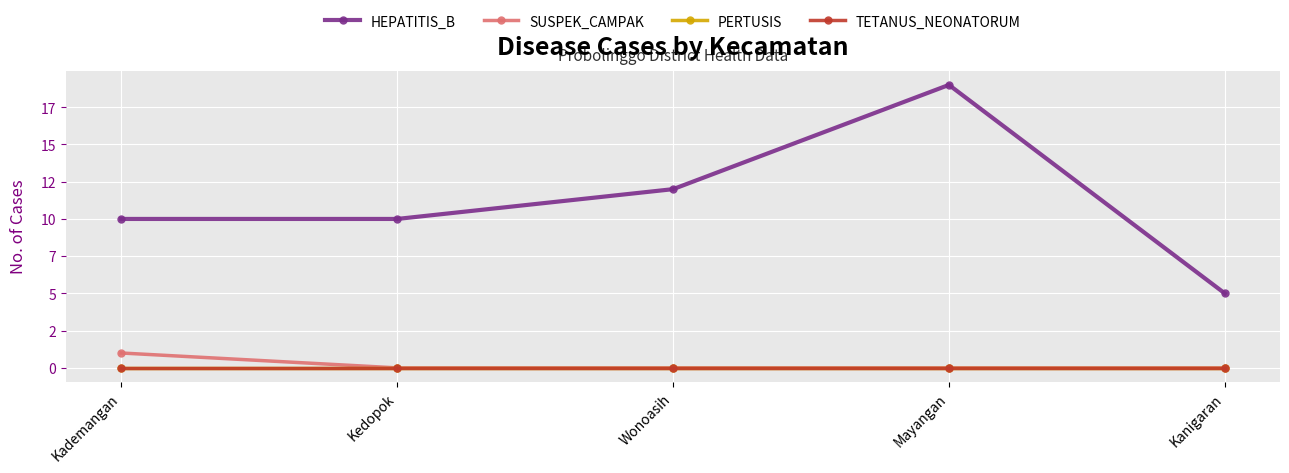

Which category has the highest value in the TETANUS_NEONATORUM series?

Kademangan